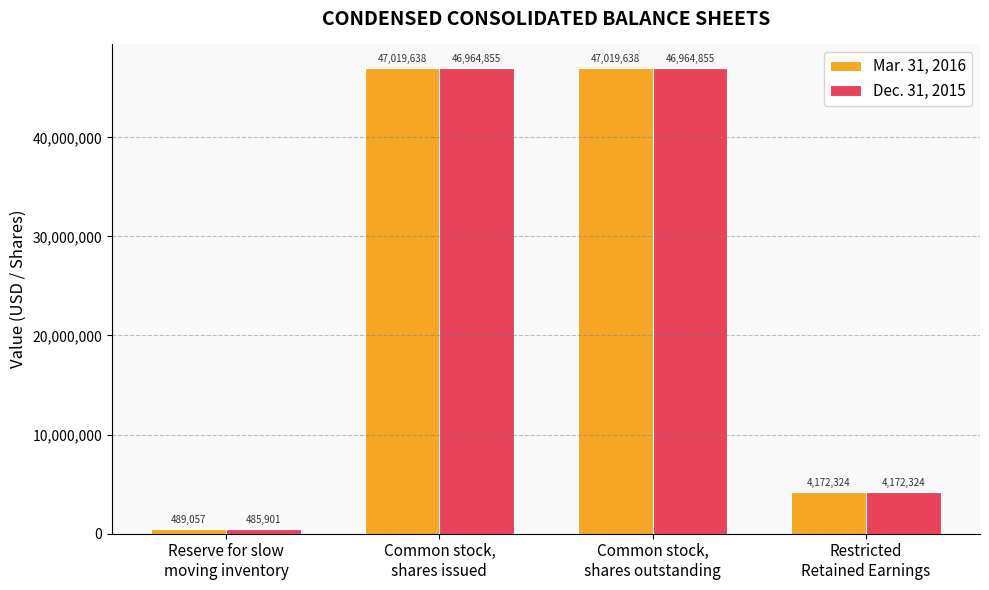

At how many categories does at least one series exceed 29296782?

2